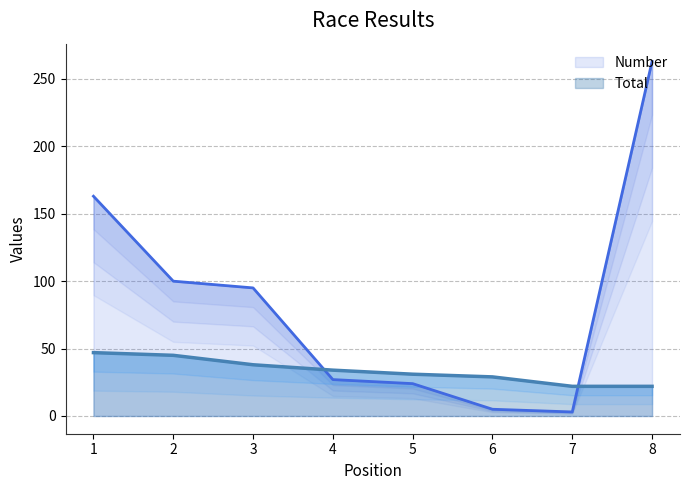

Which category has the highest value in the Total series?

1